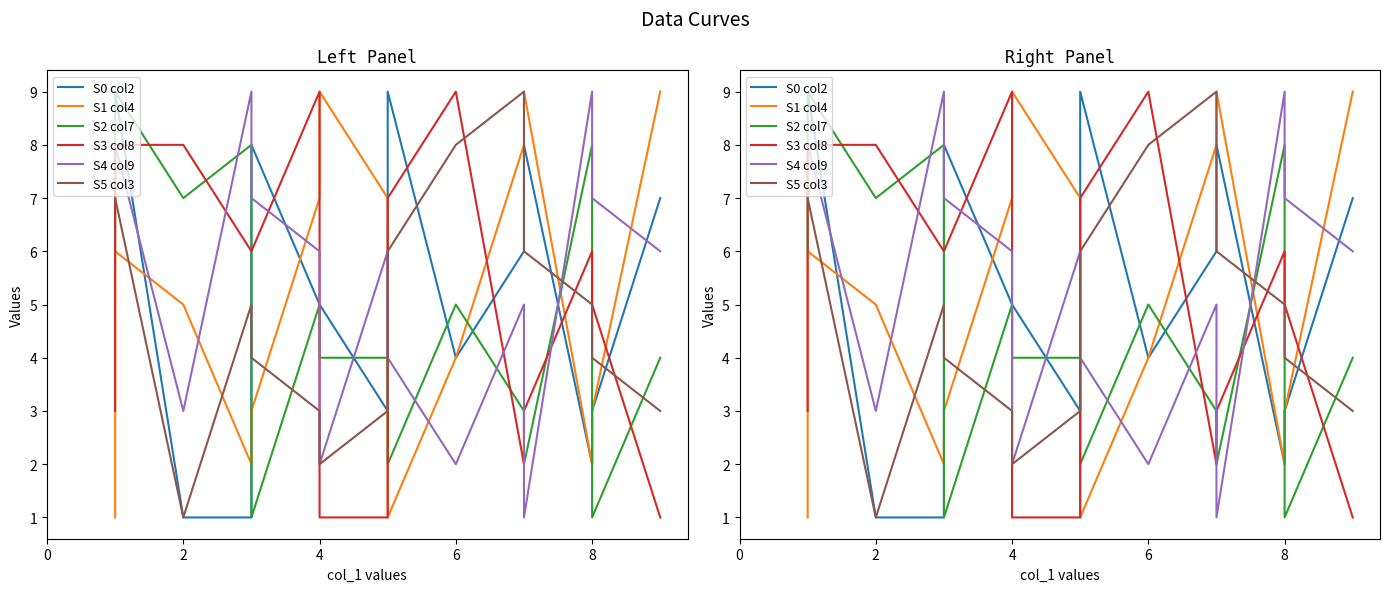

Reading right to left, extract all data points from this chart.

S0 col2: 7	3	2	8	6	4	9	3	5	5	8	1	1	9	9
S1 col4: 9	3	2	9	8	4	1	7	9	7	3	2	5	6	1
S2 col7: 4	1	8	2	3	5	2	4	4	5	1	8	7	9	6
S3 col8: 1	5	6	3	2	9	7	1	1	9	6	6	8	8	3
S4 col9: 6	7	9	1	5	2	4	6	2	6	7	9	3	8	8
S5 col3: 3	4	5	6	9	8	6	3	2	3	4	5	1	7	7